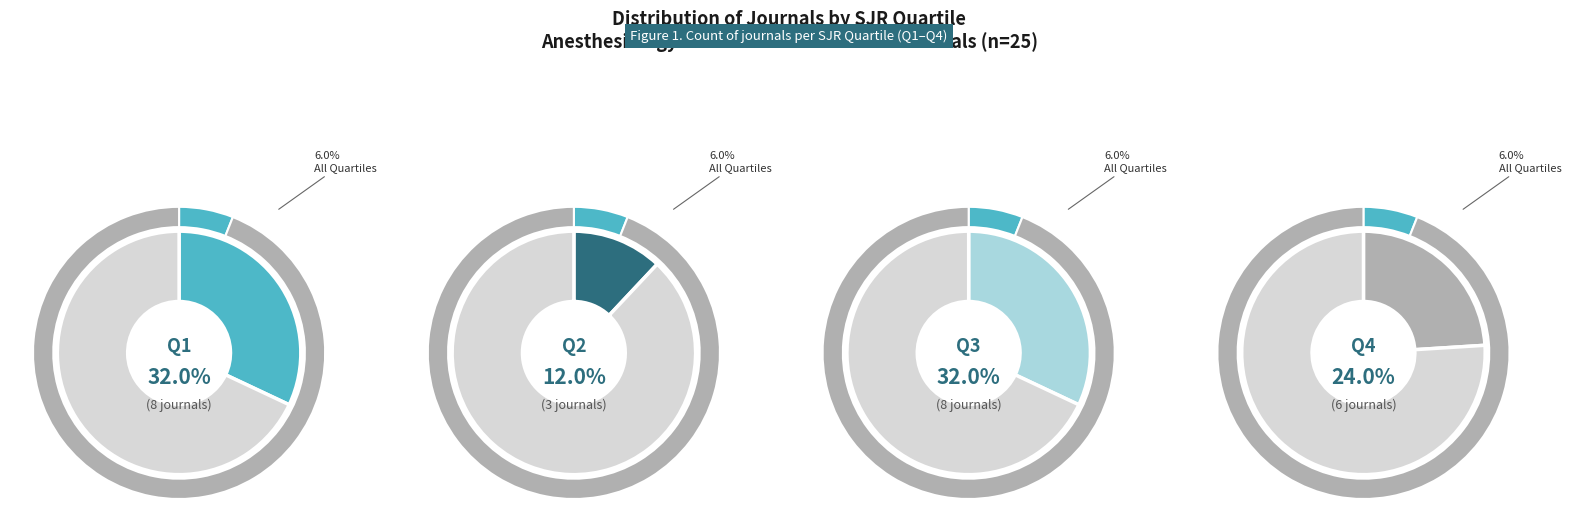

Does Q4 account for over 50% of the chart?

No